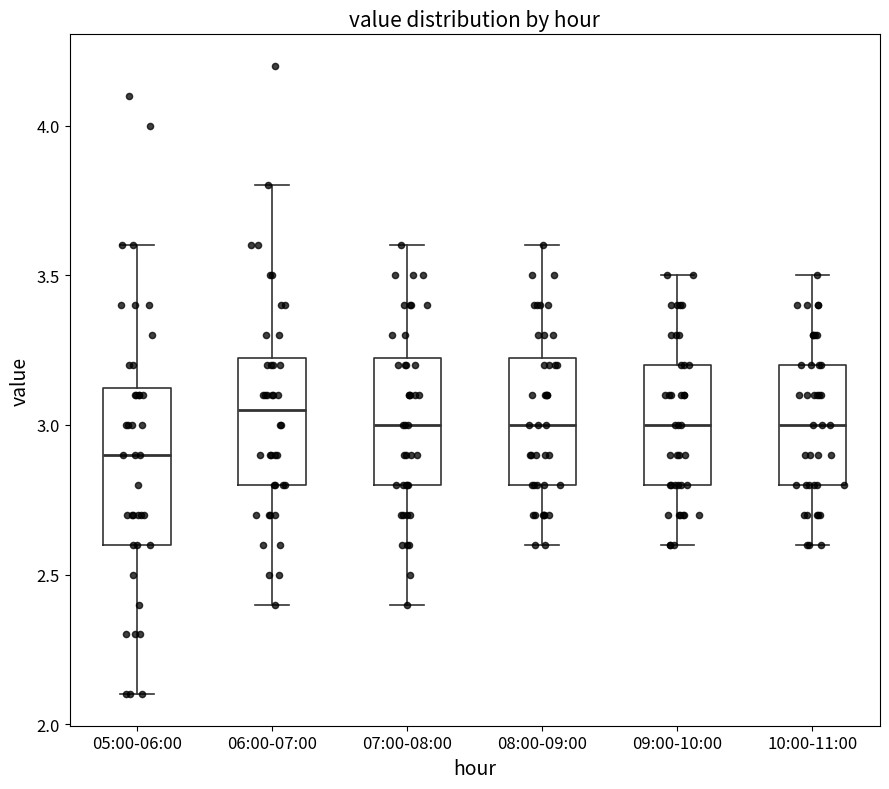

Where is the lower edge of the box for 07:00-08:00 on the y-axis? The values are not printed on the chart, so give them approximately, as read against the axis.

2.80